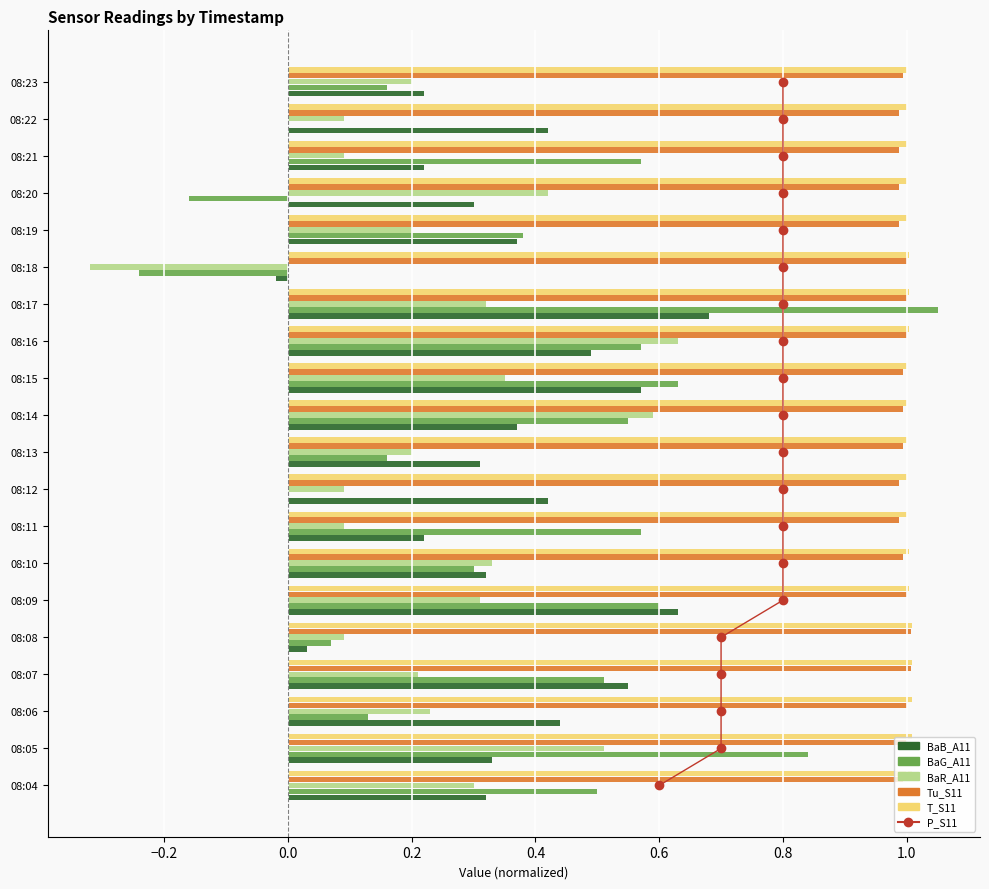

Is it true that P_S11 equals 1.5 at −0.2?

False